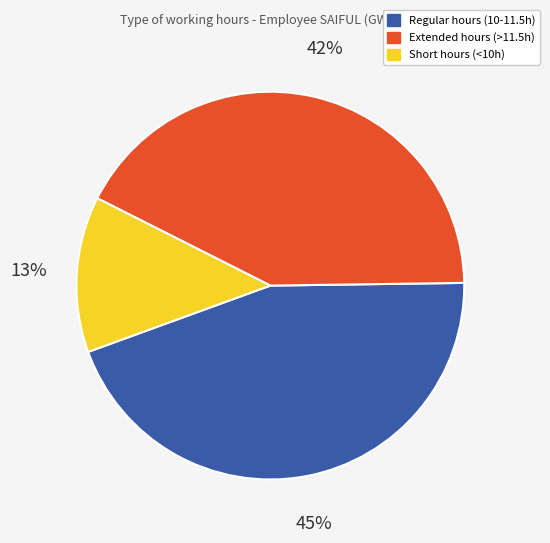

Does any single category account for the majority?

No